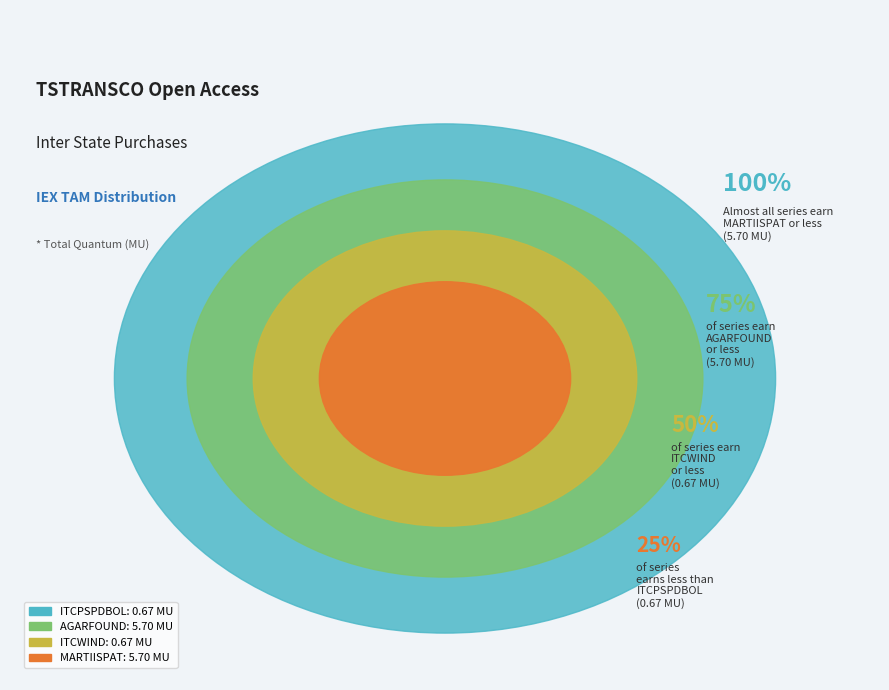

Is it true that MARTIISPAT is 45% of the pie?

True